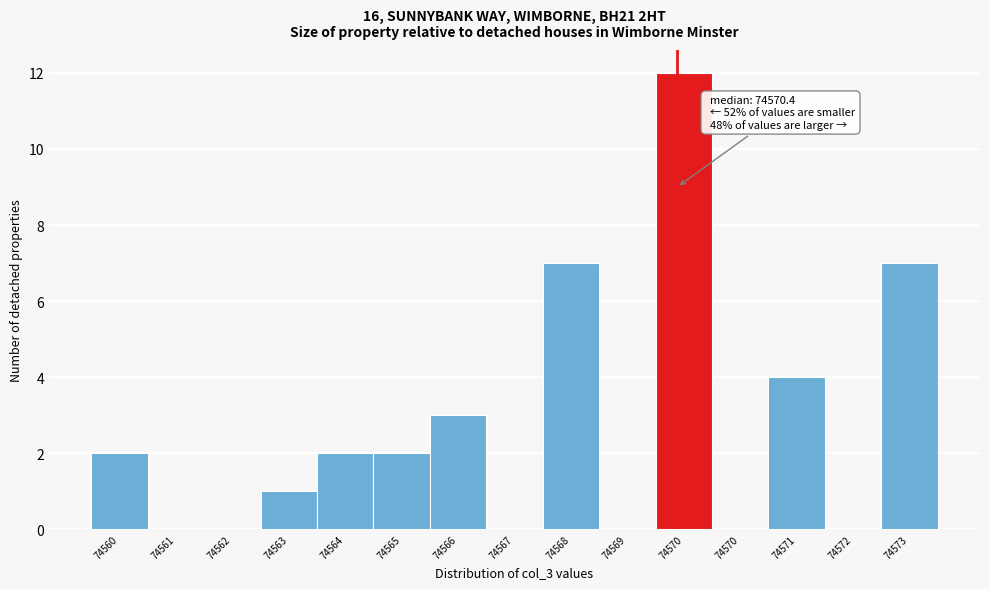

Count the number of categories in the chart.

15